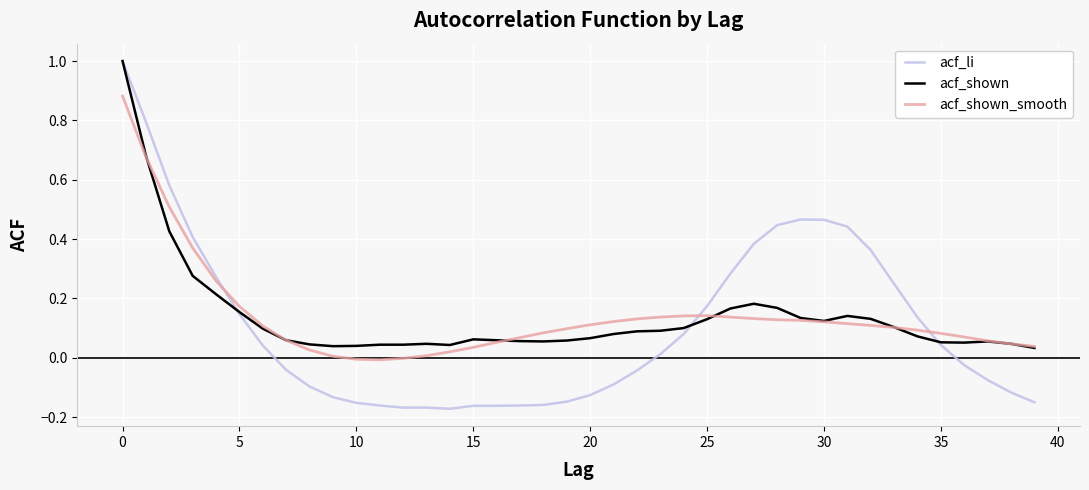

What is the highest value of the acf_shown series?

1.0